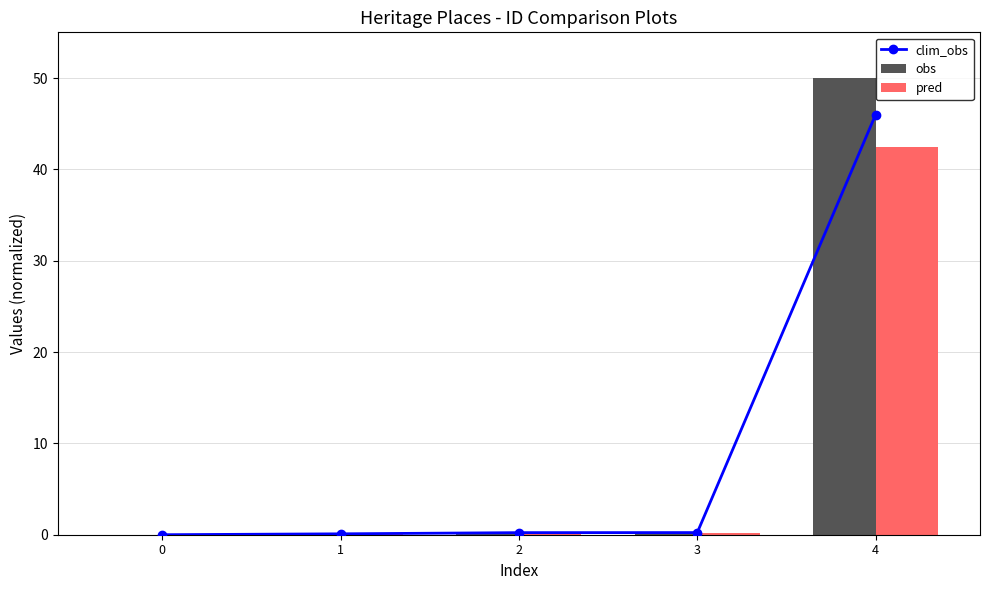

How many series are shown in this chart?

3